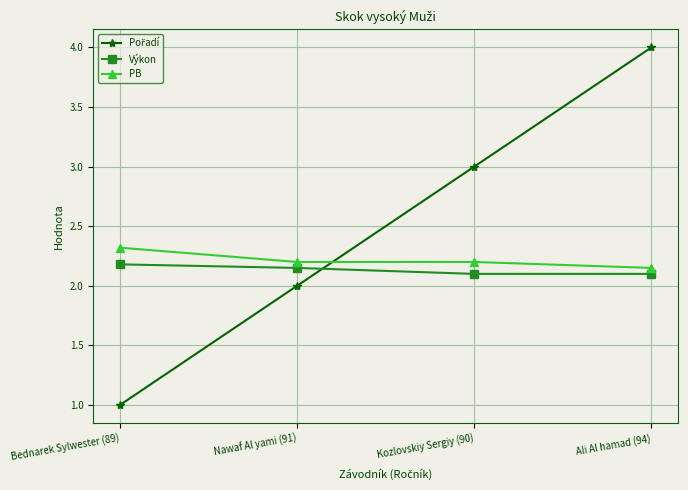

What is the approximate value of PB at Bednarek Sylwester (89)?

2.3